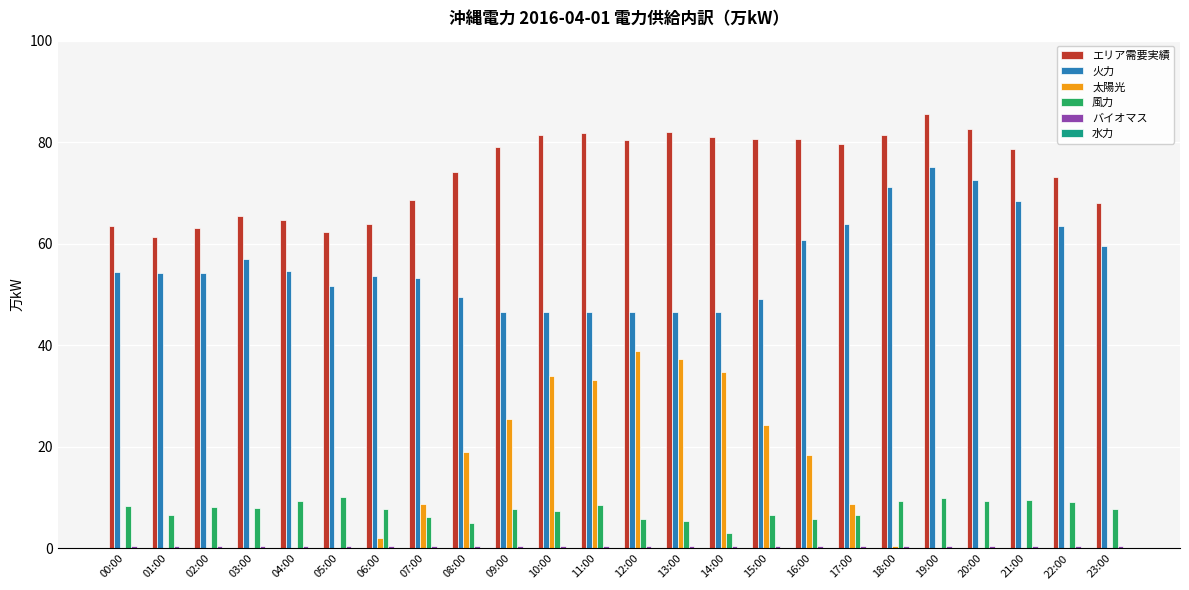

What is the sum of all 火力 values?

1346.5